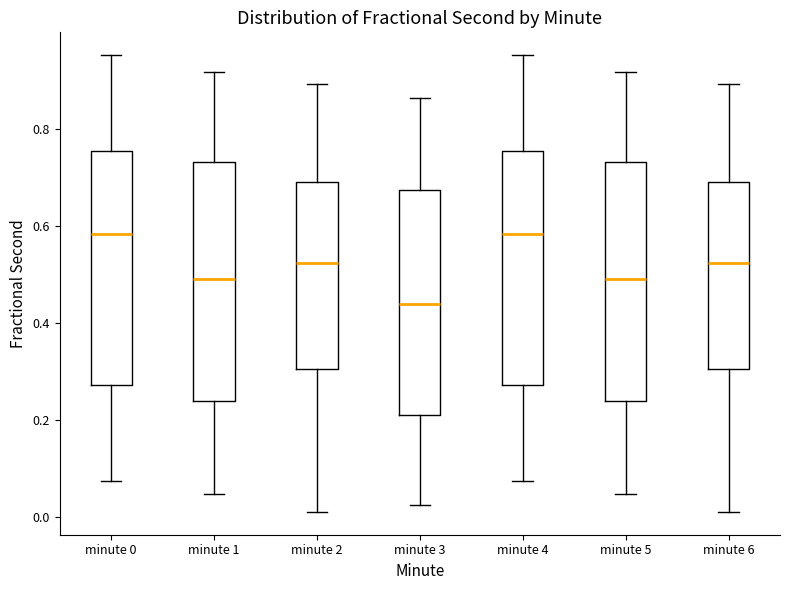

Reading left to right, read every box against the y-axis: the position of its median line, the range the box covers, and the ends of its whiskers. The values are not printed on the chart, so give them approximately, as read against the axis.

minute 0: median 0.58, box 0.28 to 0.76, whiskers 0.08 to 0.96
minute 1: median 0.50, box 0.24 to 0.74, whiskers 0.04 to 0.92
minute 2: median 0.52, box 0.30 to 0.70, whiskers 0.02 to 0.90
minute 3: median 0.44, box 0.22 to 0.68, whiskers 0.02 to 0.86
minute 4: median 0.58, box 0.28 to 0.76, whiskers 0.08 to 0.96
minute 5: median 0.50, box 0.24 to 0.74, whiskers 0.04 to 0.92
minute 6: median 0.52, box 0.30 to 0.70, whiskers 0.02 to 0.90